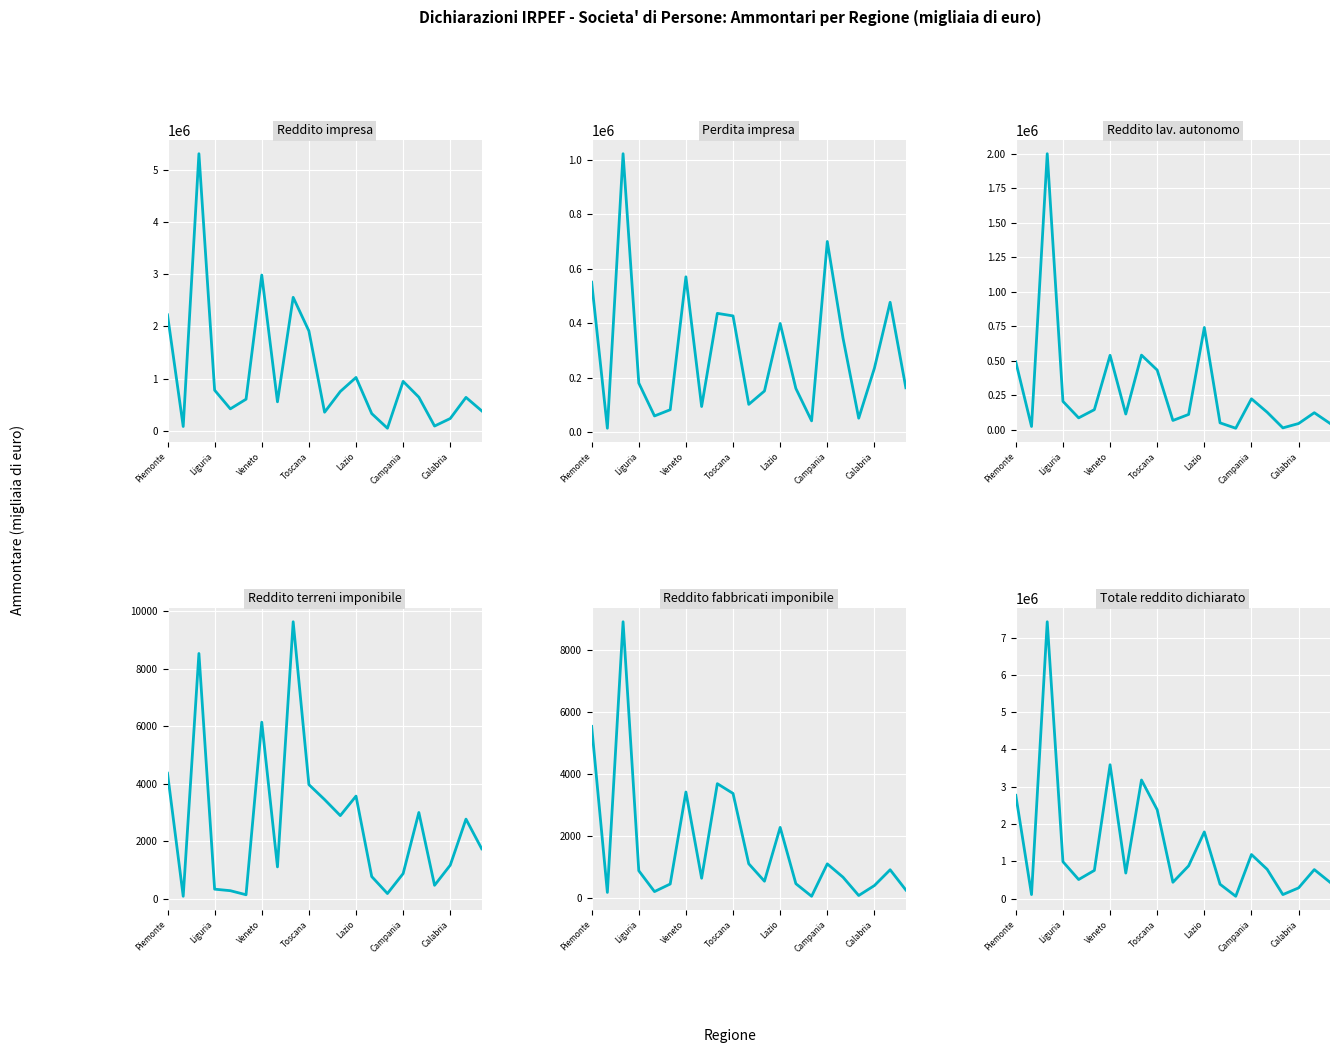

What is the difference between the second highest and second lowest values in the Perdita impresa series?

658329